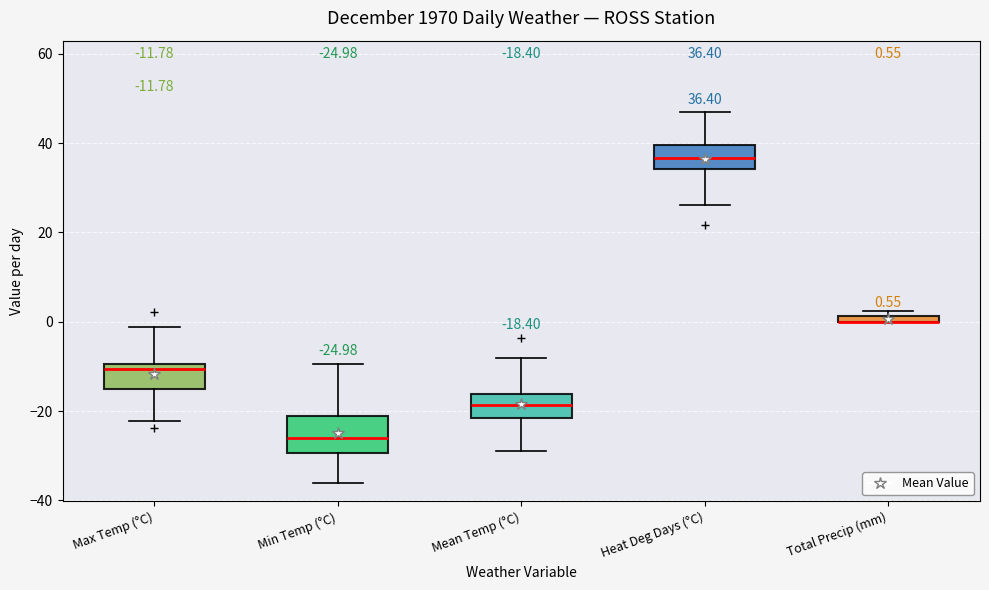

Comparing the boxes themselves (not the whiskers), which one is the tallest?

Min Temp (°C)